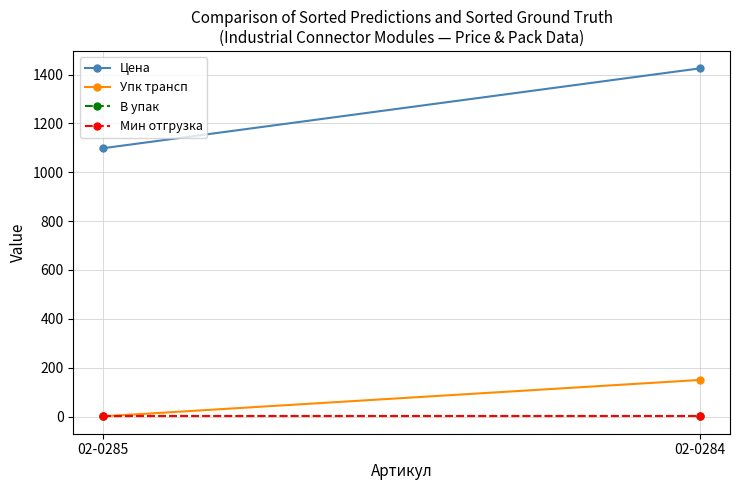

Which series has the largest total across all categories?

Цена